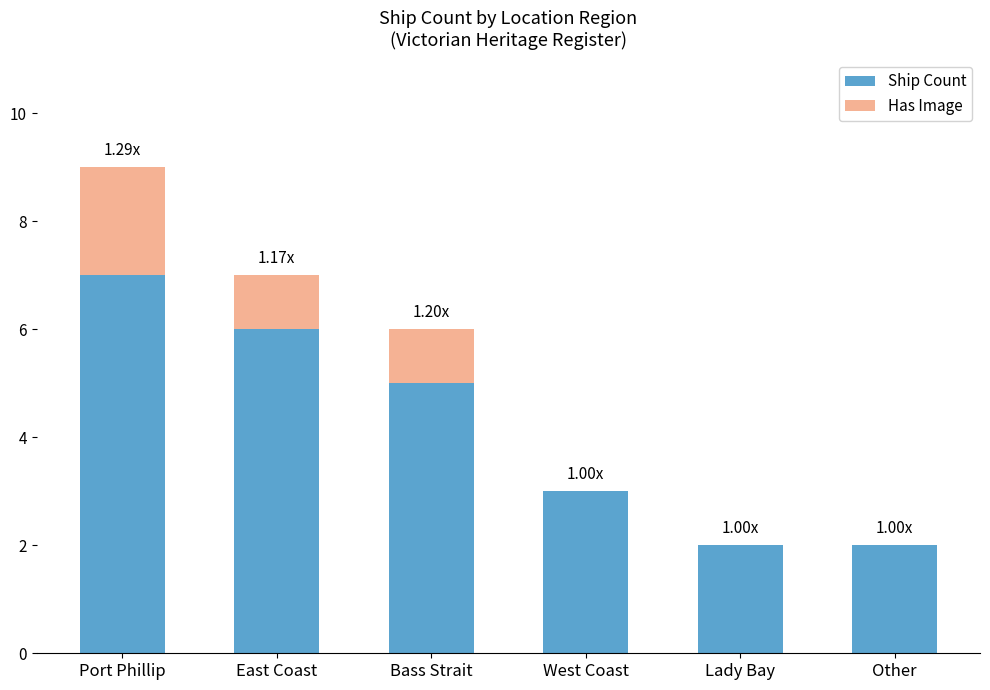

Count the number of categories in the chart.

6